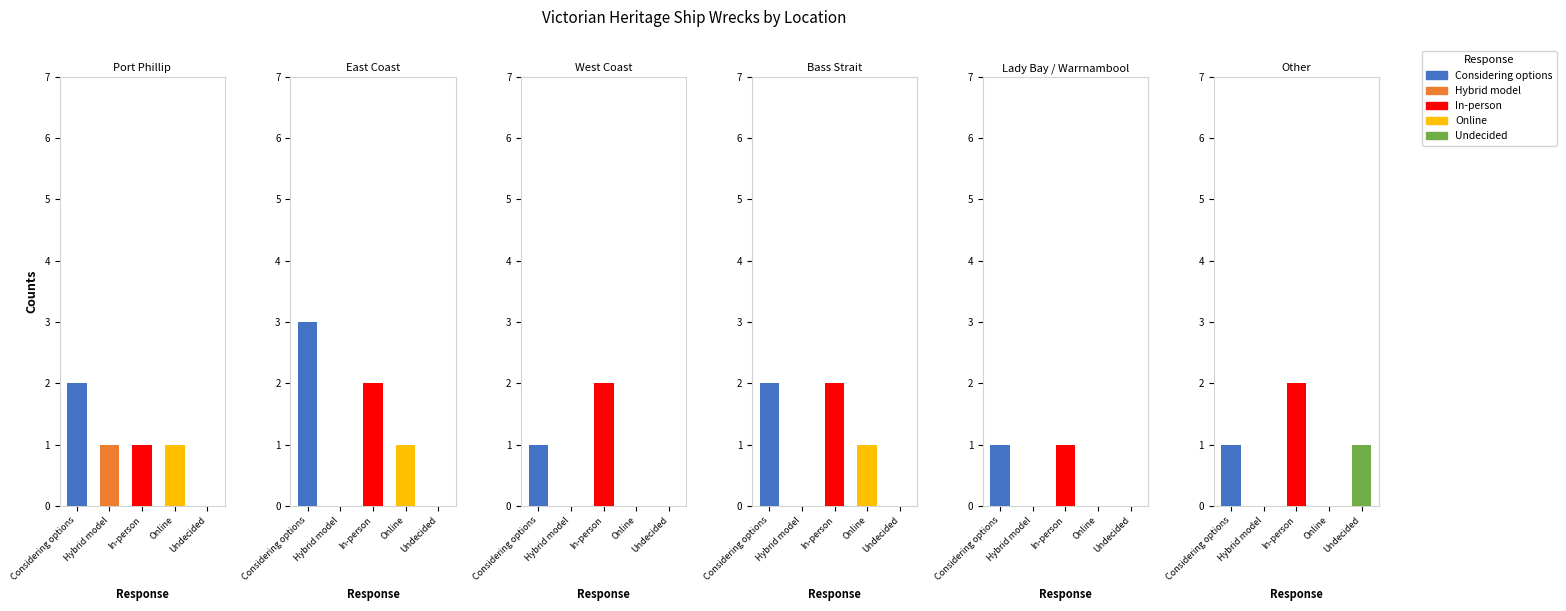

What is the approximate value at Lady Bay / Warrnambool?

2